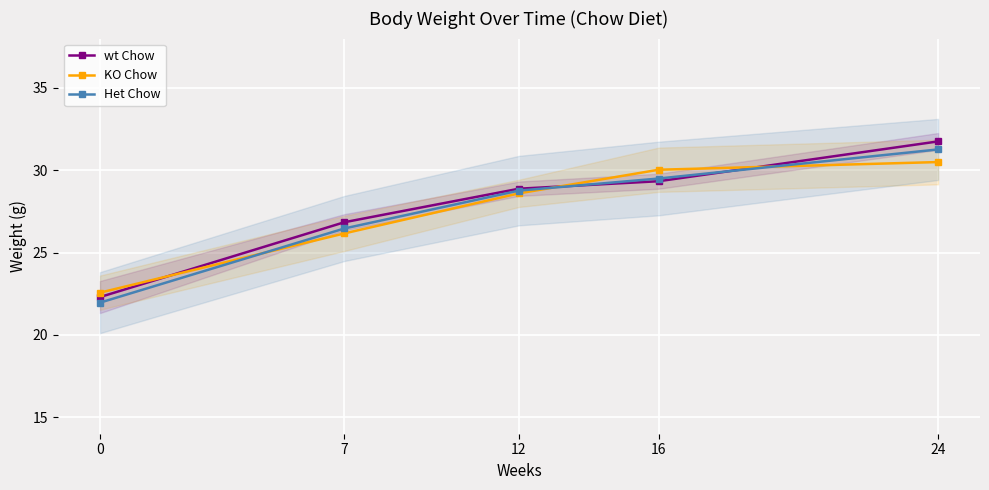

What is the total value across all series at 7?

79.5